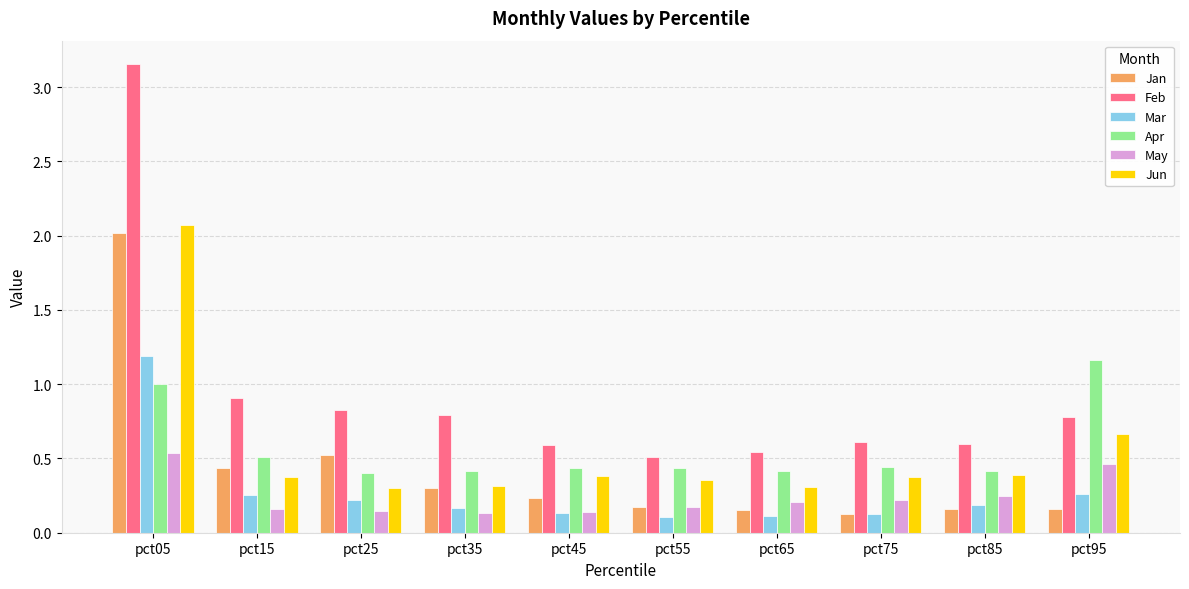

What are all the series names shown in the legend?

Jan, Feb, Mar, Apr, May, Jun